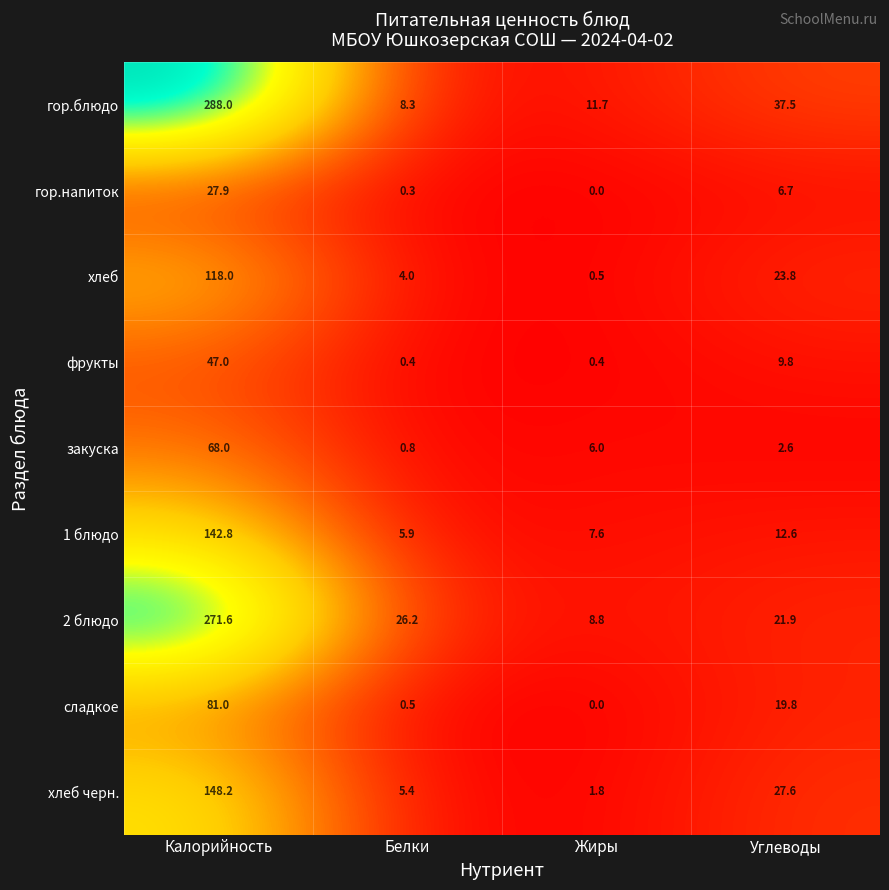

At which category is the sum across all series the highest?

Калорийность